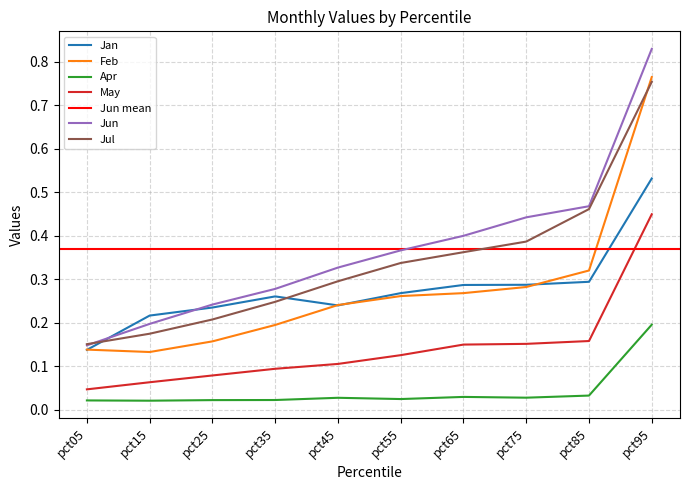

True or false: Jul and May cross at least once.

False